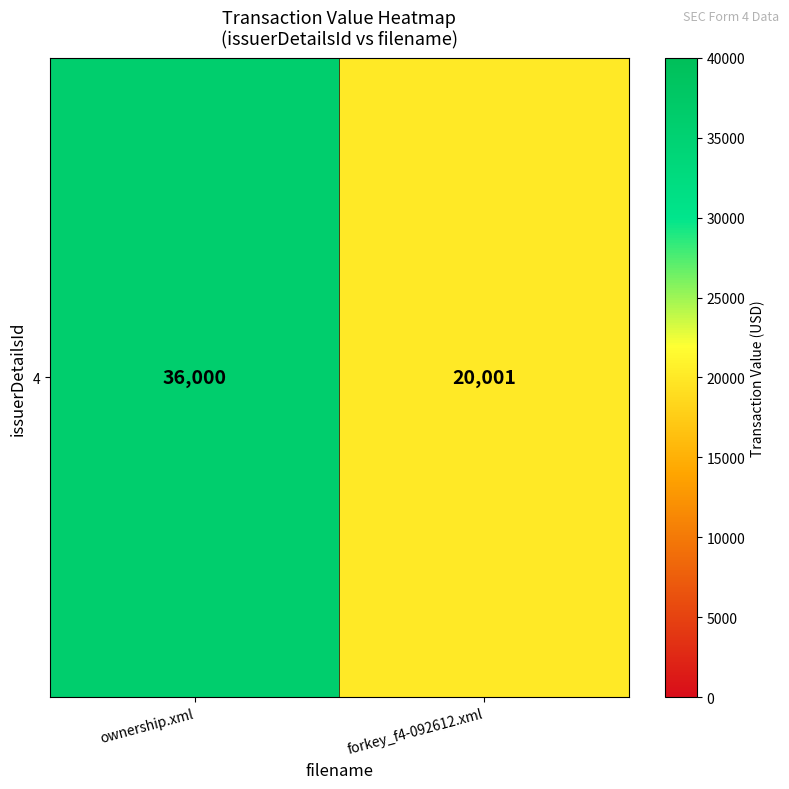

At which category does the chart reach its peak across all series?

ownership.xml